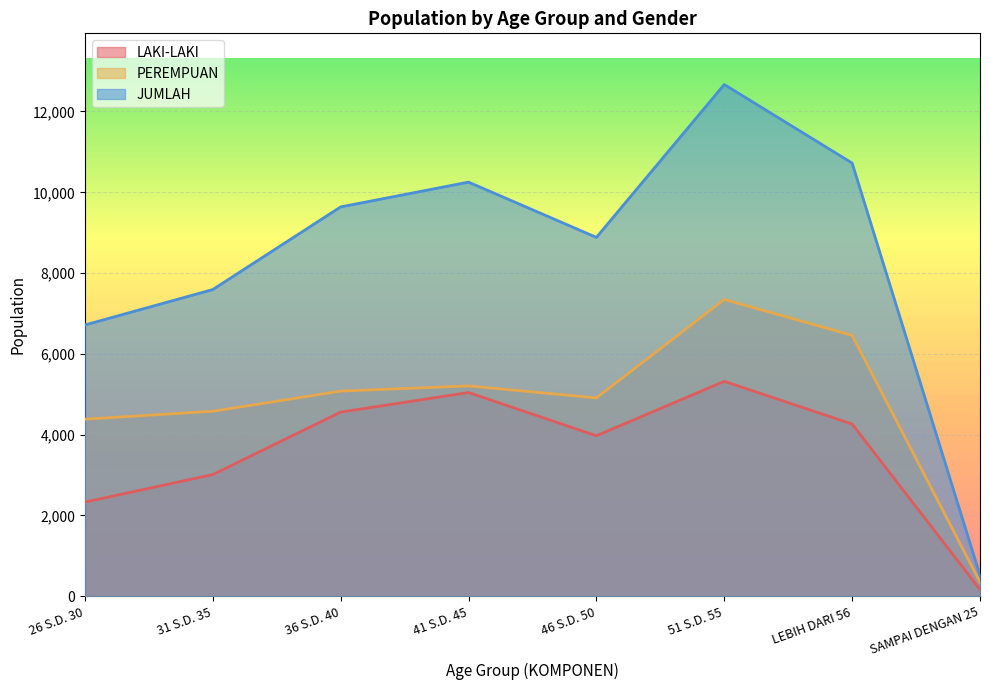

What is the average value of the PEREMPUAN series?

4790